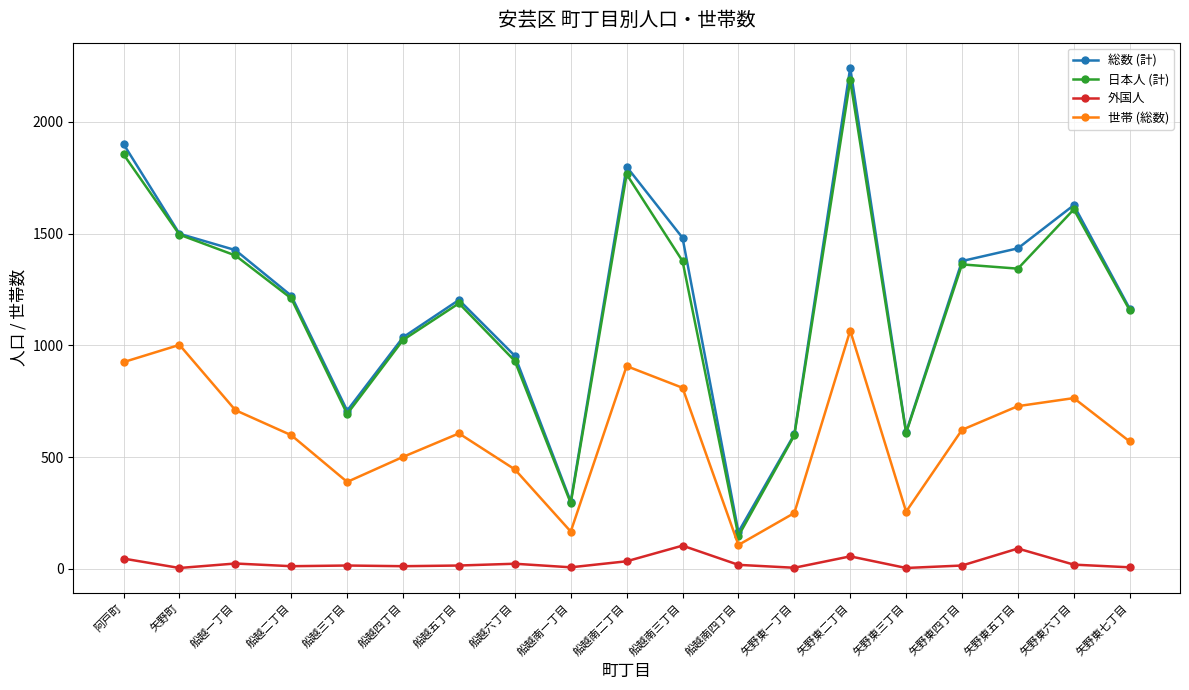

Is this an area chart (filled region under the line)?

No